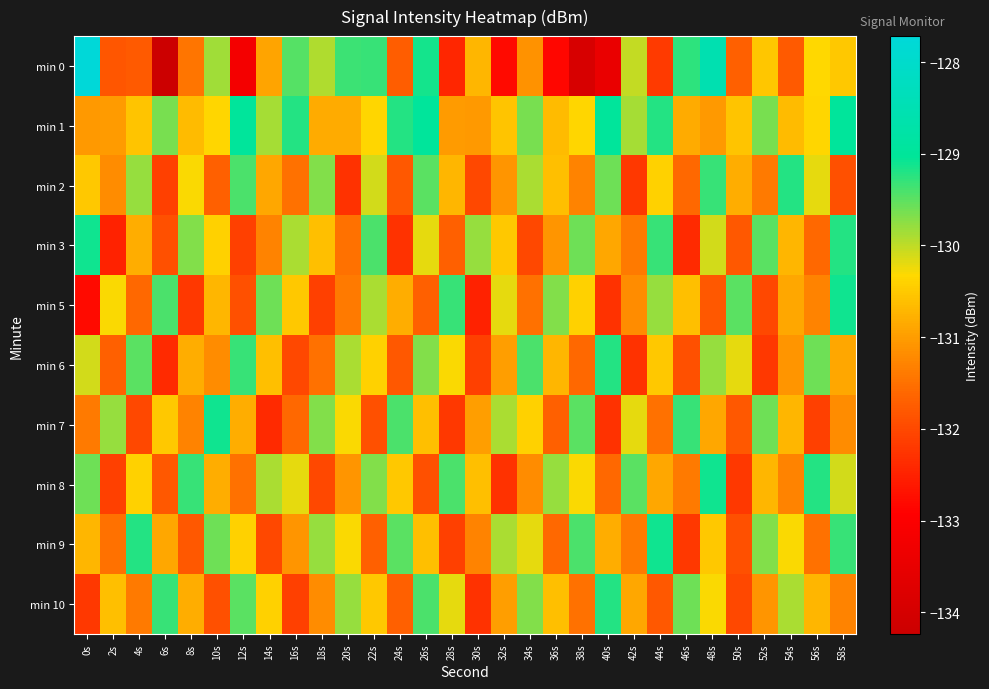

Reading right to left, extract all data points from this chart.

min 0: 58s=-130.5	56s=-130.3	54s=-131.8	52s=-130.5	50s=-131.7	48s=-128.6	46s=-129.3	44s=-132.2	42s=-130.0	40s=-133.5	38s=-133.9	36s=-132.8	34s=-131.1	32s=-132.8	30s=-130.7	28s=-132.4	26s=-129.1	24s=-131.7	22s=-129.3	20s=-129.3	18s=-129.9	16s=-129.5	14s=-130.9	12s=-133.2	10s=-129.8	8s=-131.4	6s=-134.2	4s=-131.8	2s=-131.8	0s=-127.7
min 1: 58s=-129.0	56s=-130.4	54s=-130.6	52s=-129.7	50s=-130.6	48s=-131.0	46s=-130.8	44s=-129.2	42s=-129.9	40s=-129.0	38s=-130.4	36s=-130.6	34s=-129.7	32s=-130.6	30s=-131.0	28s=-131.0	26s=-129.0	24s=-129.2	22s=-130.4	20s=-130.8	18s=-130.8	16s=-129.2	14s=-129.9	12s=-129.0	10s=-130.4	8s=-130.6	6s=-129.7	4s=-130.6	2s=-131.0	0s=-131.0
min 2: 58s=-131.9	56s=-130.2	54s=-129.2	52s=-131.4	50s=-130.8	48s=-129.3	46s=-131.6	44s=-130.4	42s=-132.2	40s=-129.6	38s=-131.3	36s=-130.6	34s=-129.9	32s=-131.1	30s=-132.0	28s=-130.7	26s=-129.5	24s=-131.8	22s=-130.1	20s=-132.3	18s=-129.7	16s=-131.5	14s=-130.9	12s=-129.4	10s=-131.7	8s=-130.3	6s=-132.1	4s=-129.8	2s=-131.2	0s=-130.5
min 3: 58s=-129.2	56s=-131.6	54s=-130.7	52s=-129.5	50s=-131.8	48s=-130.1	46s=-132.4	44s=-129.3	42s=-131.4	40s=-130.9	38s=-129.6	36s=-131.1	34s=-132.0	32s=-130.5	30s=-129.8	28s=-131.7	26s=-130.2	24s=-132.3	22s=-129.4	20s=-131.5	18s=-130.6	16s=-129.9	14s=-131.3	12s=-132.1	10s=-130.4	8s=-129.7	6s=-131.9	4s=-130.8	2s=-132.5	0s=-129.1
min 5: 58s=-129.1	56s=-131.3	54s=-130.9	52s=-132.0	50s=-129.5	48s=-131.8	46s=-130.6	44s=-129.8	42s=-131.2	40s=-132.3	38s=-130.4	36s=-129.7	34s=-131.5	32s=-130.2	30s=-132.5	28s=-129.3	26s=-131.7	24s=-130.8	22s=-129.9	20s=-131.4	18s=-132.1	16s=-130.5	14s=-129.6	12s=-131.9	10s=-130.7	8s=-132.2	6s=-129.4	4s=-131.6	2s=-130.3	0s=-132.8
min 6: 58s=-130.9	56s=-129.6	54s=-131.1	52s=-132.2	50s=-130.2	48s=-129.8	46s=-131.9	44s=-130.5	42s=-132.3	40s=-129.2	38s=-131.6	36s=-130.7	34s=-129.4	32s=-131.0	30s=-132.1	28s=-130.3	26s=-129.7	24s=-131.8	22s=-130.4	20s=-129.9	18s=-131.5	16s=-132.0	14s=-130.6	12s=-129.3	10s=-131.2	8s=-130.8	6s=-132.4	4s=-129.5	2s=-131.7	0s=-130.1
min 7: 58s=-131.2	56s=-132.1	54s=-130.7	52s=-129.6	50s=-131.8	48s=-130.9	46s=-129.3	44s=-131.5	42s=-130.2	40s=-132.3	38s=-129.5	36s=-131.7	34s=-130.4	32s=-129.9	30s=-131.0	28s=-132.2	26s=-130.6	24s=-129.4	22s=-131.9	20s=-130.3	18s=-129.7	16s=-131.6	14s=-132.4	12s=-130.8	10s=-129.1	8s=-131.3	6s=-130.5	4s=-132.0	2s=-129.8	0s=-131.4
min 8: 58s=-130.1	56s=-129.2	54s=-131.3	52s=-130.7	50s=-132.2	48s=-129.1	46s=-131.4	44s=-130.9	42s=-129.5	40s=-131.6	38s=-130.3	36s=-129.8	34s=-131.2	32s=-132.3	30s=-130.6	28s=-129.4	26s=-131.9	24s=-130.5	22s=-129.7	20s=-131.1	18s=-132.0	16s=-130.2	14s=-129.9	12s=-131.5	10s=-130.8	8s=-129.3	6s=-131.8	4s=-130.4	2s=-132.1	0s=-129.6
min 9: 58s=-129.3	56s=-131.5	54s=-130.3	52s=-129.7	50s=-131.9	48s=-130.5	46s=-132.2	44s=-129.1	42s=-131.4	40s=-130.8	38s=-129.4	36s=-131.6	34s=-130.2	32s=-129.9	30s=-131.3	28s=-132.1	26s=-130.6	24s=-129.5	22s=-131.7	20s=-130.3	18s=-129.8	16s=-131.1	14s=-132.0	12s=-130.4	10s=-129.6	8s=-131.8	6s=-130.9	4s=-129.2	2s=-131.5	0s=-130.7
min 10: 58s=-131.3	56s=-130.7	54s=-129.9	52s=-131.1	50s=-132.0	48s=-130.3	46s=-129.6	44s=-131.8	42s=-130.9	40s=-129.2	38s=-131.5	36s=-130.6	34s=-129.7	32s=-131.0	30s=-132.3	28s=-130.2	26s=-129.4	24s=-131.7	22s=-130.5	20s=-129.8	18s=-131.2	16s=-132.1	14s=-130.4	12s=-129.5	10s=-131.9	8s=-130.8	6s=-129.3	4s=-131.4	2s=-130.6	0s=-132.2